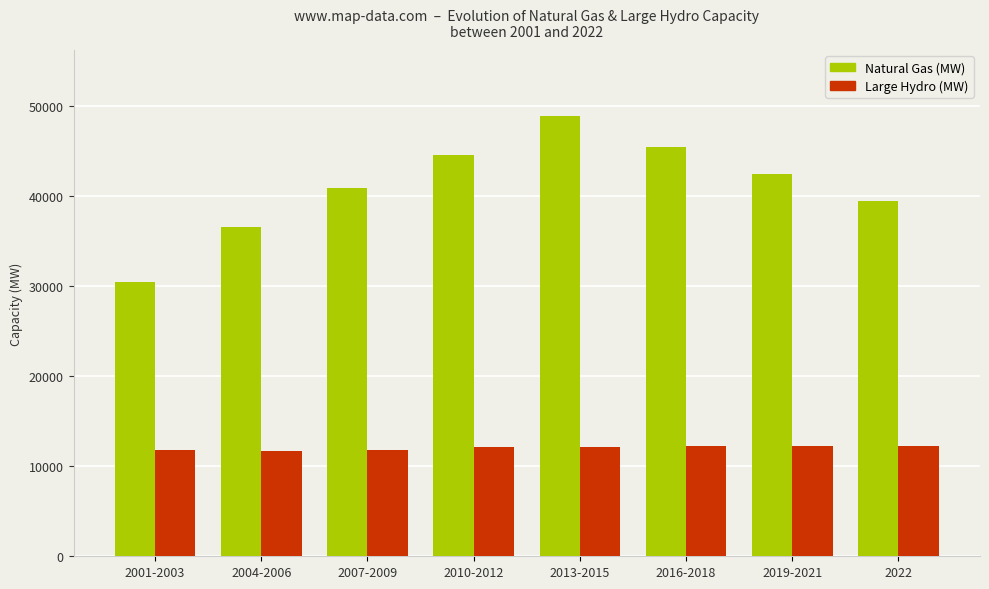

Rank the series by their average value, from highest to lowest.

Natural Gas (MW), Large Hydro (MW)